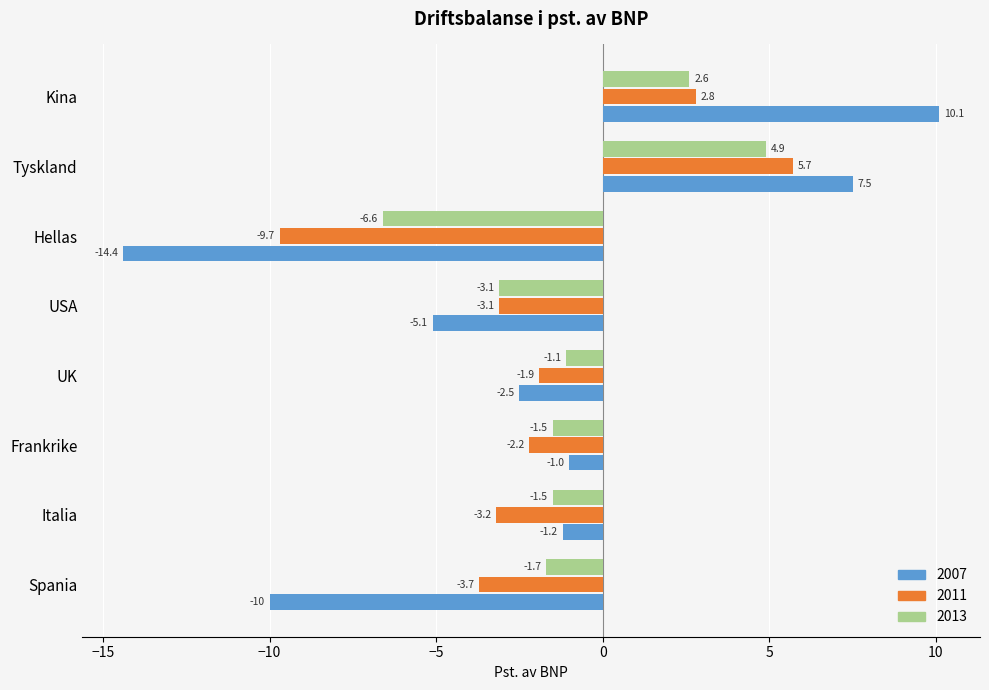

The value of 2007 at Frankrike is -1.0. True or false?

True